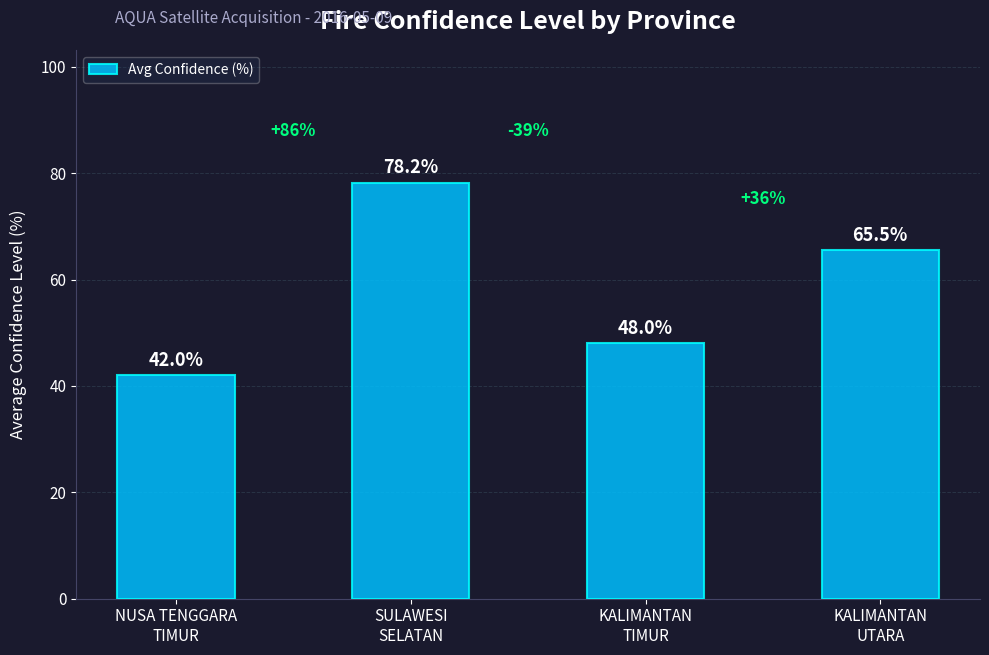

What is the greatest value displayed?

78.2